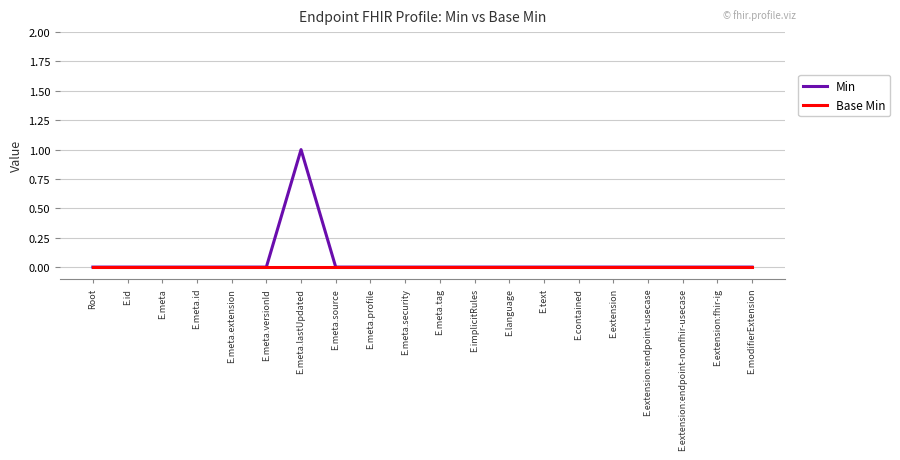

List the series in order of their peak value, highest first.

Min, Base Min